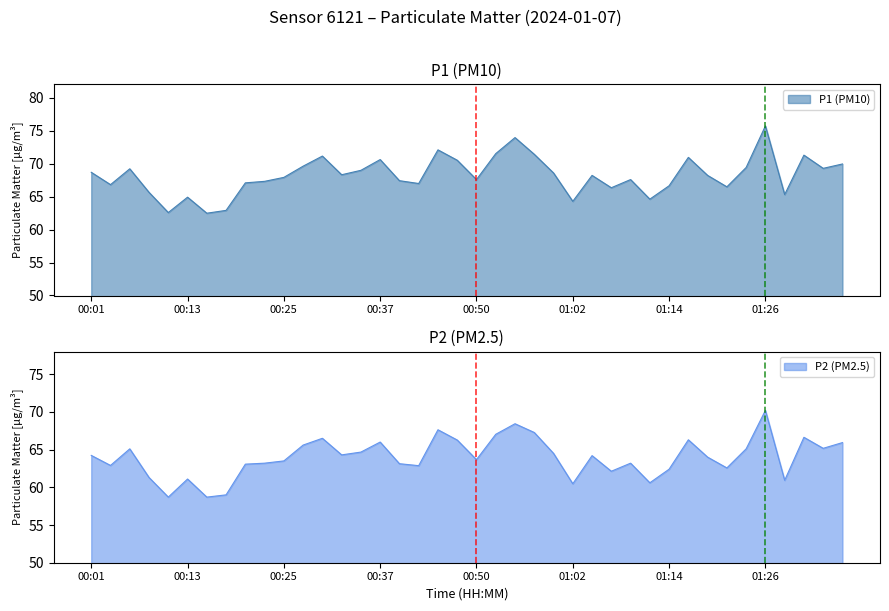

Rank the series by their maximum value, from lowest to highest.

P2, P1